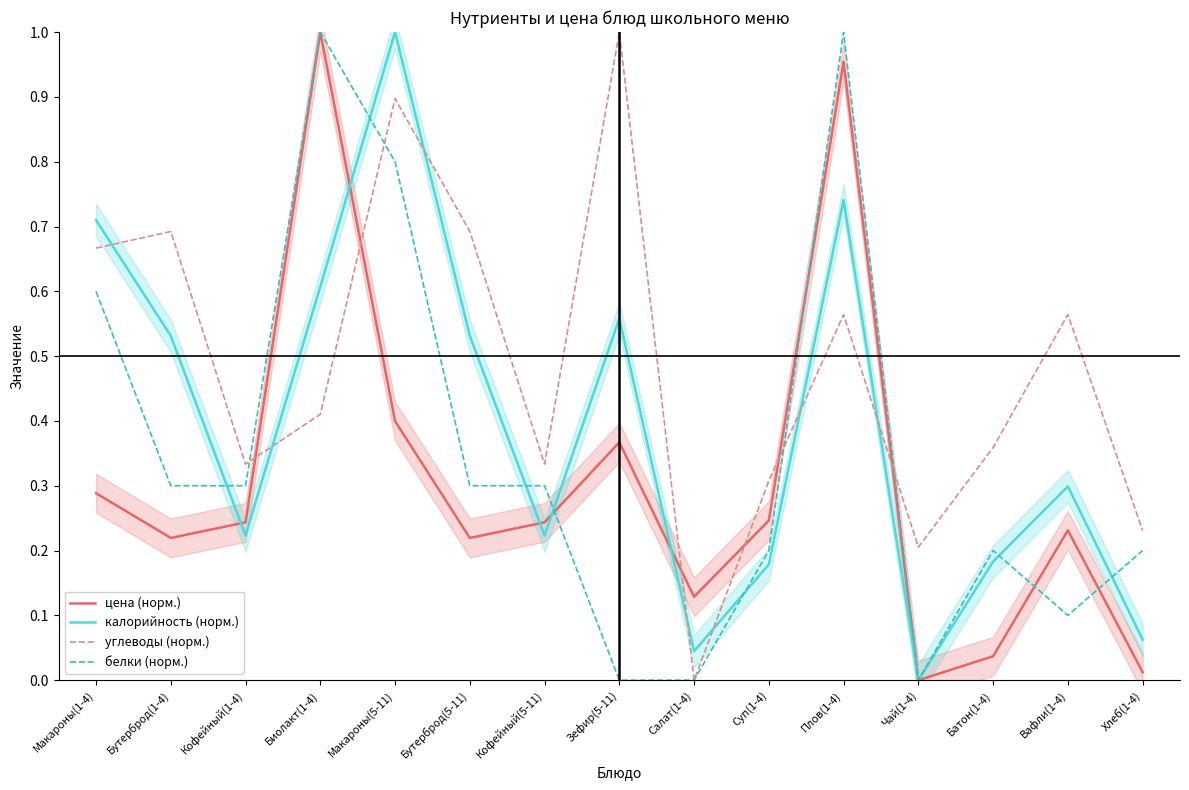

Reading left to right, extract all data points from this chart.

цена (норм.): 0.3	0.2	0.2	1.0	0.4	0.2	0.2	0.4	0.1	0.2	1.0	0.0	0.0	0.2	0.0
калорийность (норм.): 0.7	0.5	0.2	0.6	1.0	0.5	0.2	0.6	0.0	0.2	0.7	0.0	0.2	0.3	0.1
углеводы (норм.): 0.7	0.7	0.3	0.4	0.9	0.7	0.3	1.0	0.0	0.3	0.6	0.2	0.4	0.6	0.2
белки (норм.): 0.6	0.3	0.3	1.0	0.8	0.3	0.3	0.0	0.0	0.2	1.0	0.0	0.2	0.1	0.2